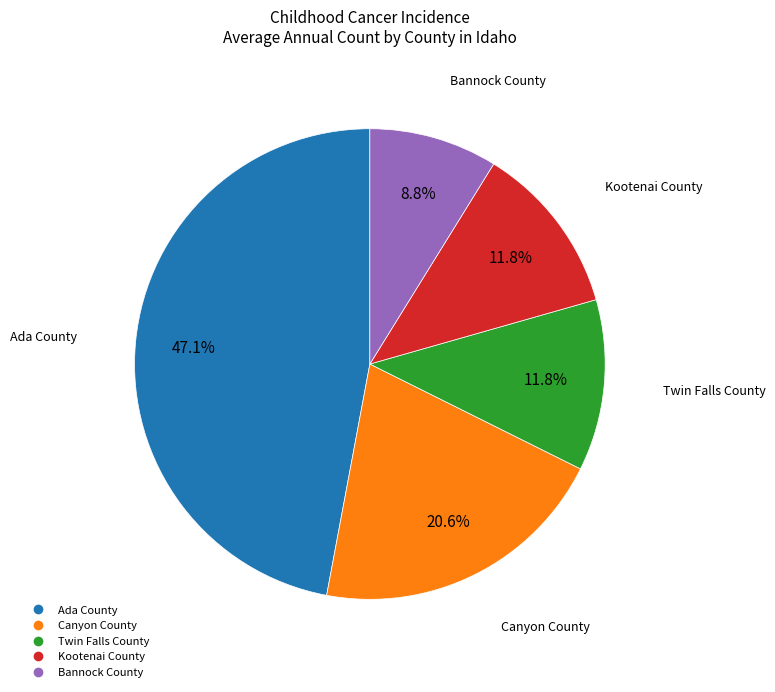

What portion of the pie excludes Canyon County?

79.4%